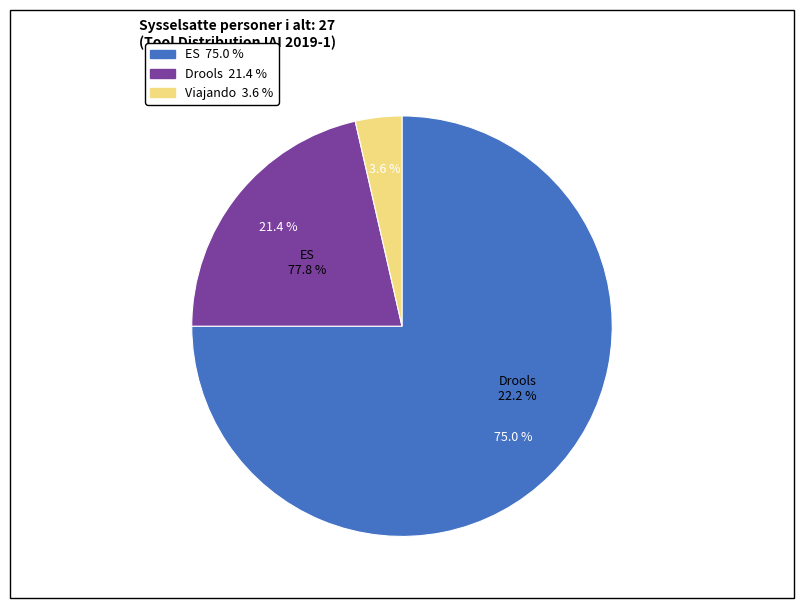

Is it true that Drools is 22% of the pie?

True